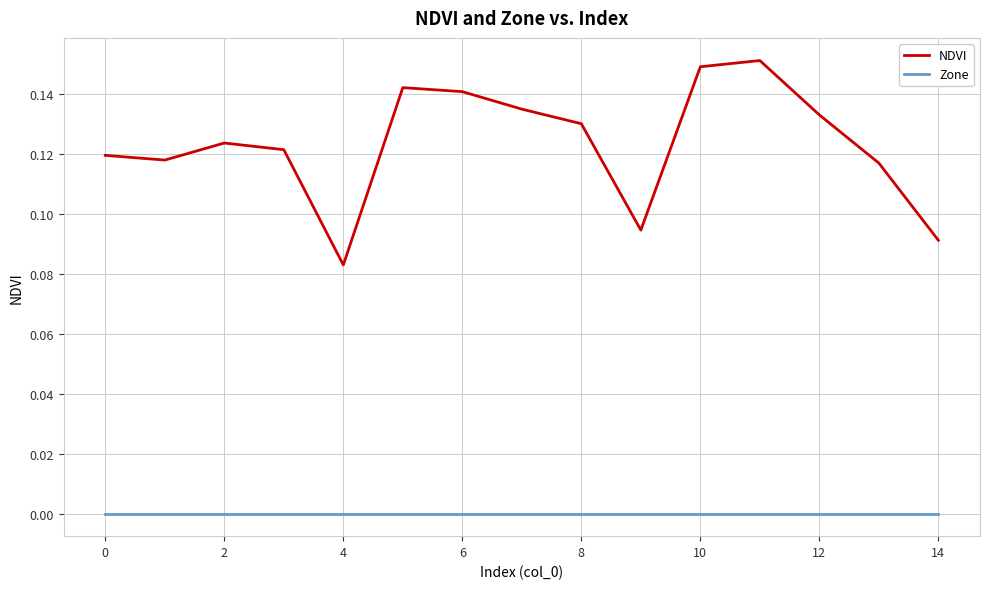

Which series has the widest spread of values?

NDVI